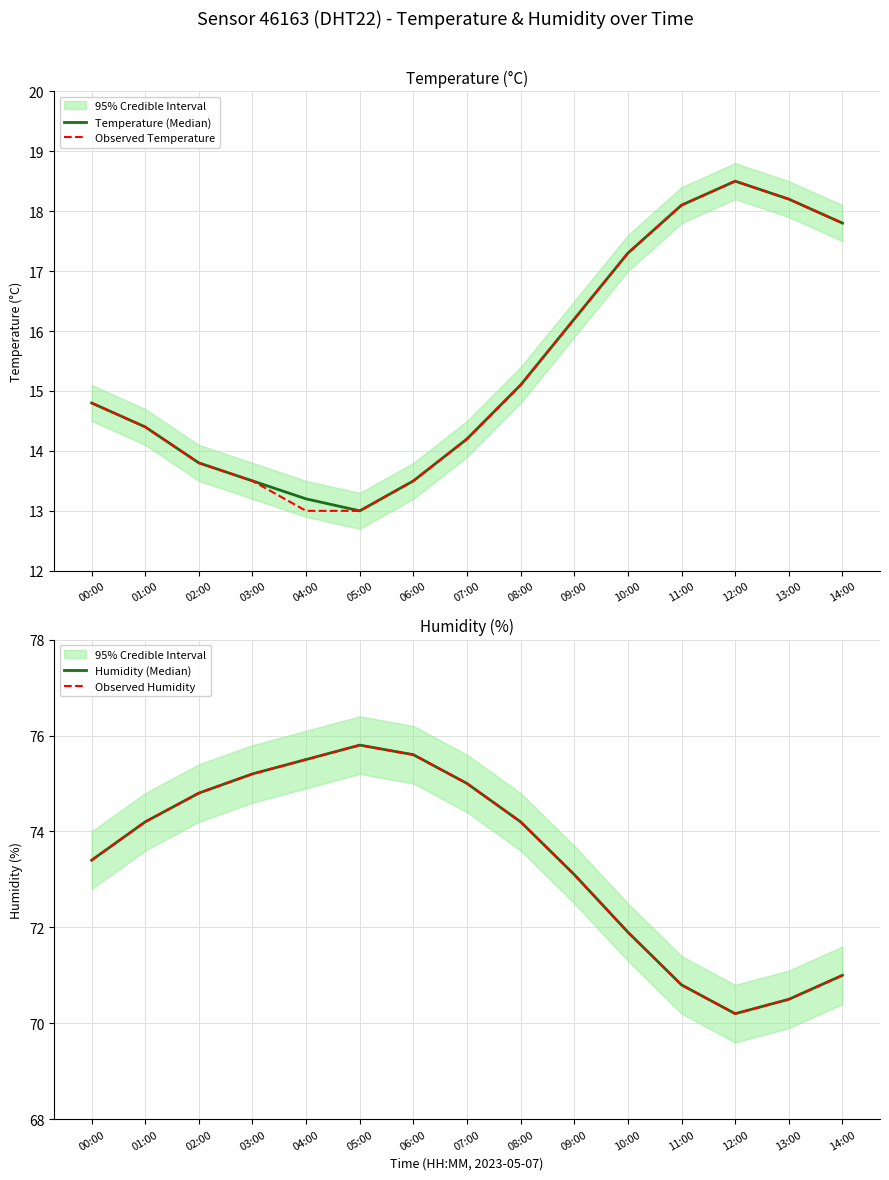

Does the chart have visible grid lines?

Yes